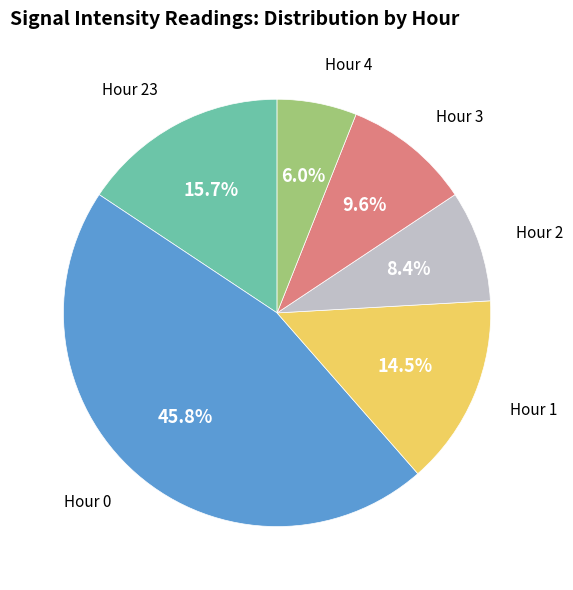

Does any single category account for the majority?

No